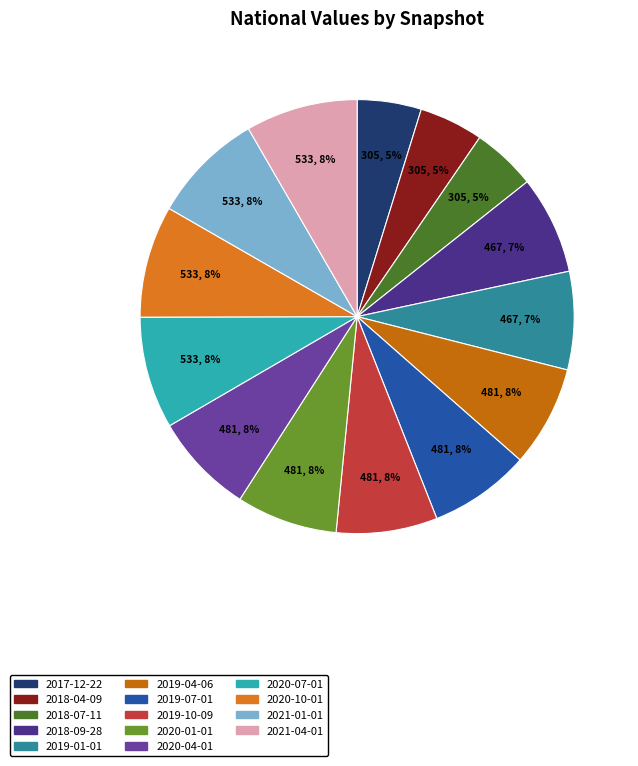

Do 2020-10-01 and 2018-07-11 together represent more than half of the pie?

No